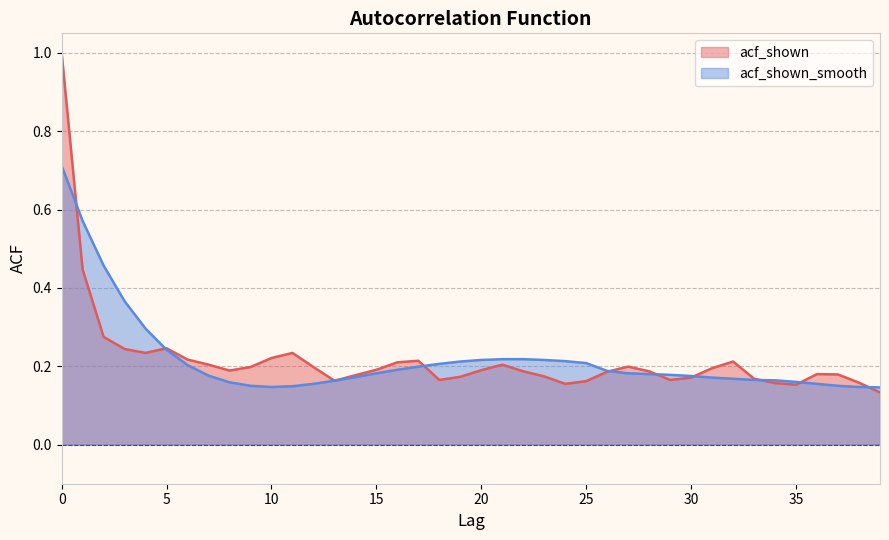

Reading left to right, list all the values displayed in this chart.

acf_shown: 0=1.0	1=0.4	2=0.3	3=0.2	4=0.2	5=0.2	6=0.2	7=0.2	8=0.2	9=0.2	10=0.2	11=0.2	12=0.2	13=0.2	14=0.2	15=0.2	16=0.2	17=0.2	18=0.2	19=0.2	20=0.2	21=0.2	22=0.2	23=0.2	24=0.2	25=0.2	26=0.2	27=0.2	28=0.2	29=0.2	30=0.2	31=0.2	32=0.2	33=0.2	34=0.2	35=0.2	36=0.2	37=0.2	38=0.2	39=0.1
acf_shown_smooth: 0=0.7	1=0.6	2=0.5	3=0.4	4=0.3	5=0.2	6=0.2	7=0.2	8=0.2	9=0.1	10=0.1	11=0.1	12=0.2	13=0.2	14=0.2	15=0.2	16=0.2	17=0.2	18=0.2	19=0.2	20=0.2	21=0.2	22=0.2	23=0.2	24=0.2	25=0.2	26=0.2	27=0.2	28=0.2	29=0.2	30=0.2	31=0.2	32=0.2	33=0.2	34=0.2	35=0.2	36=0.2	37=0.1	38=0.1	39=0.1